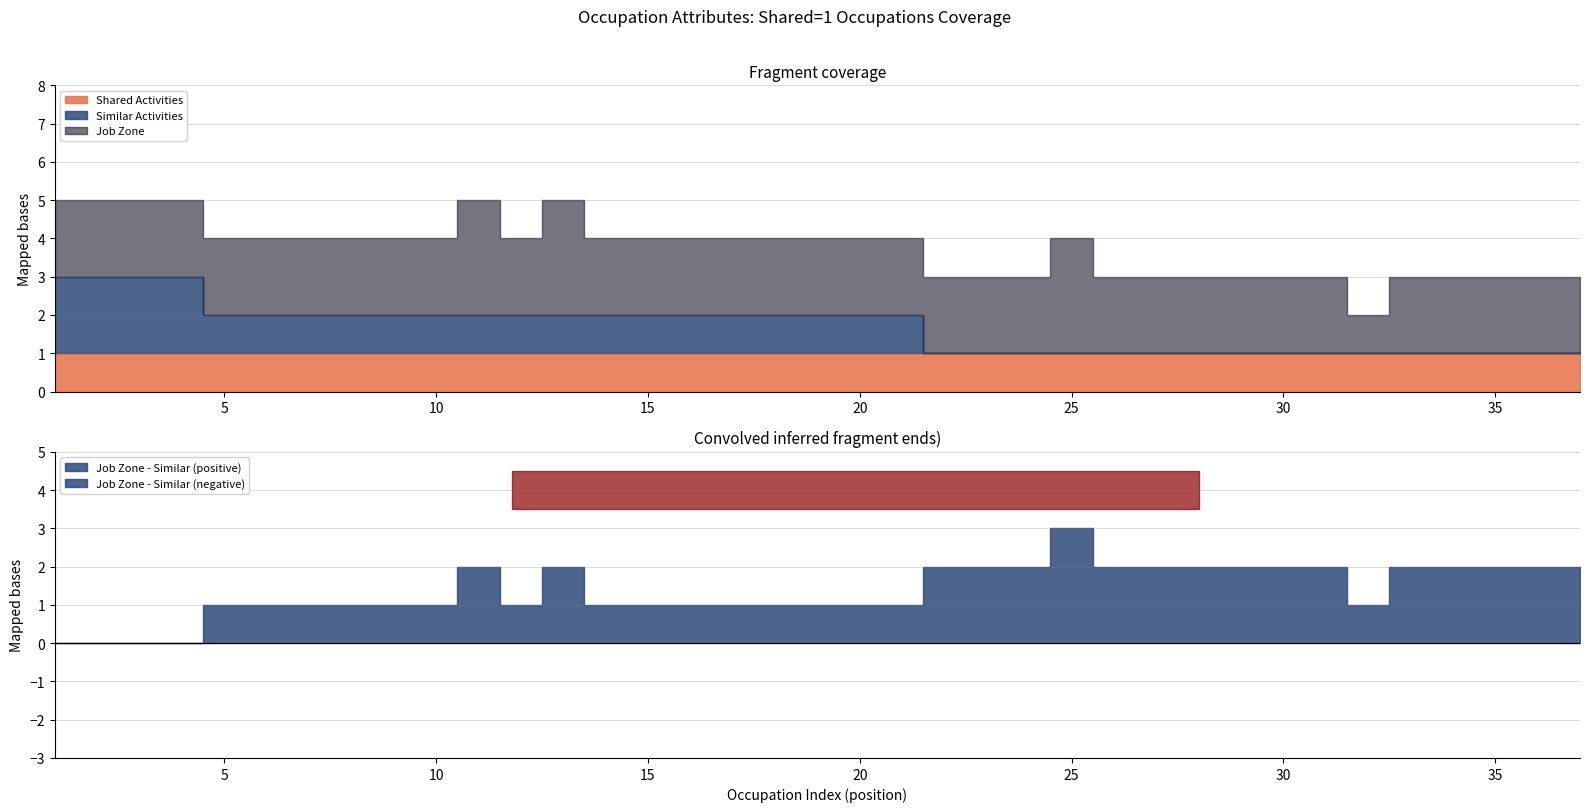

What is the lowest value of the Job Zone Count series?

1